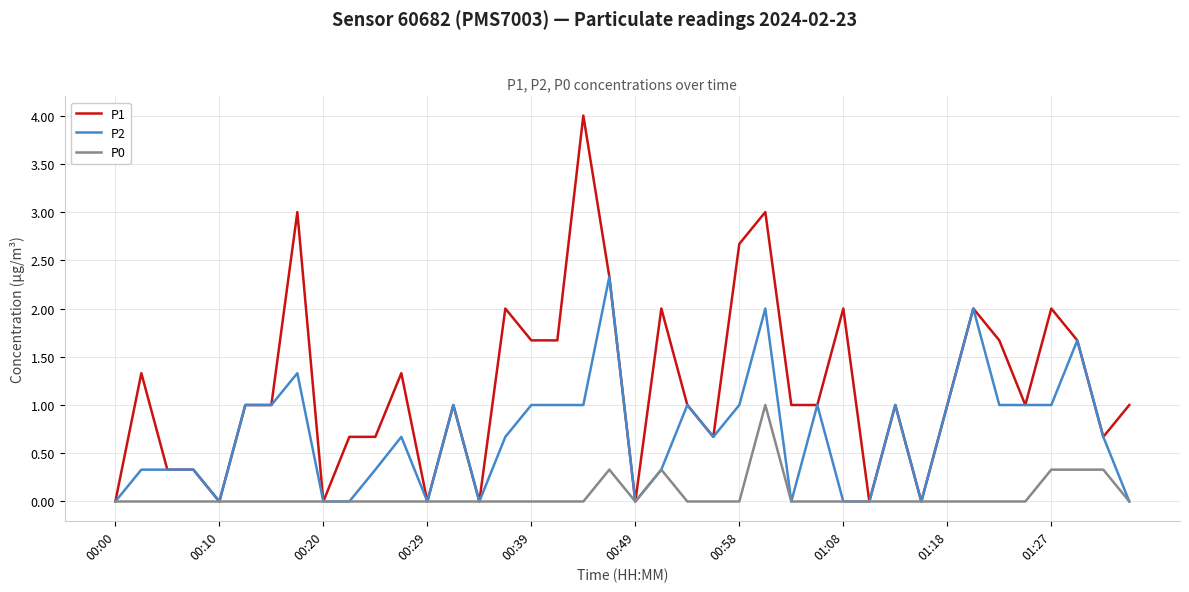

Rank the series by their maximum value, from highest to lowest.

P1, P2, P0